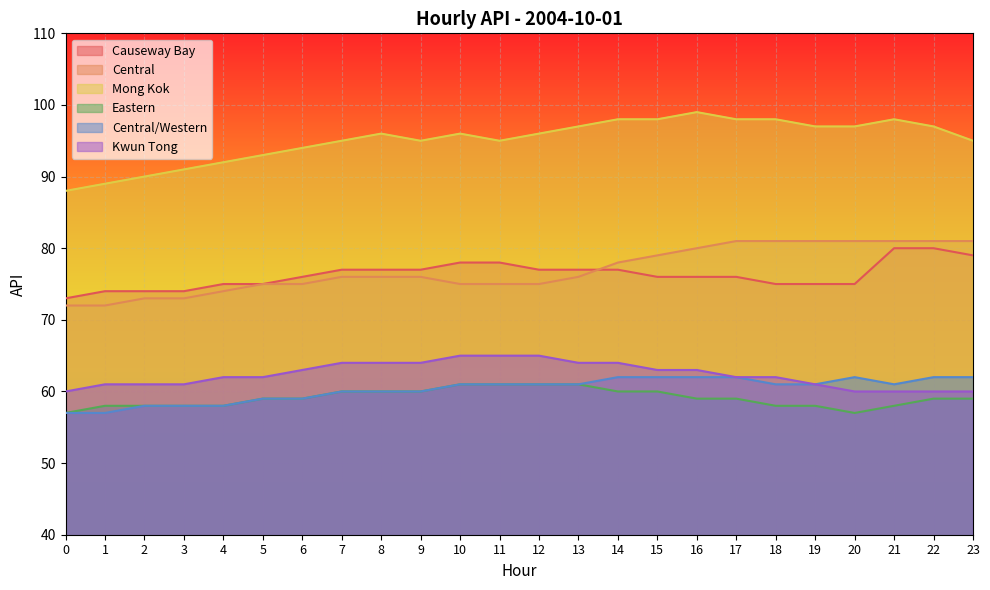

What is the difference between the highest and lowest values at 1?

32